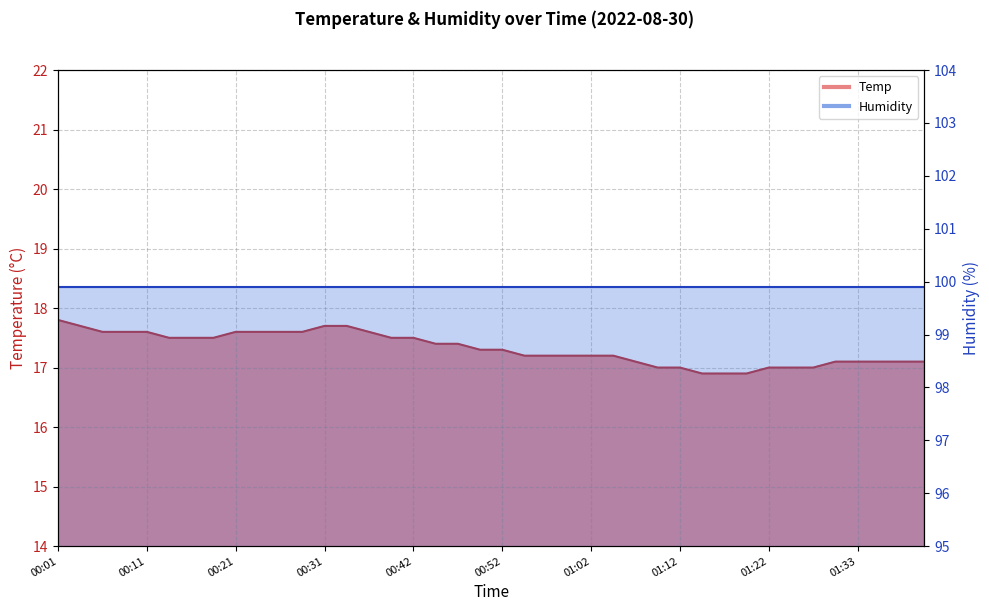

What position from the left is 01:12?

29